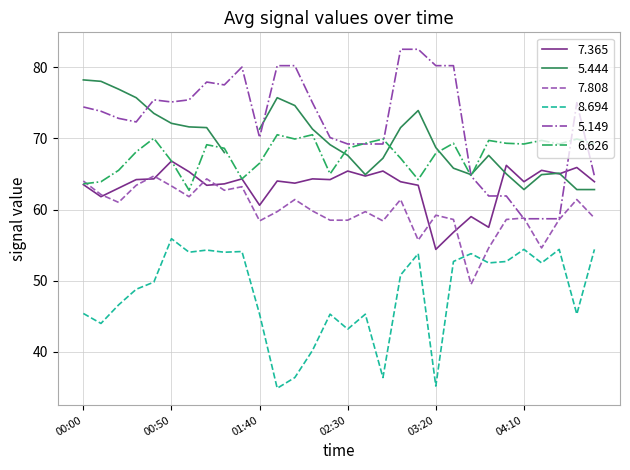

True or false: 8.694 and 5.149 intersect in this chart.

False